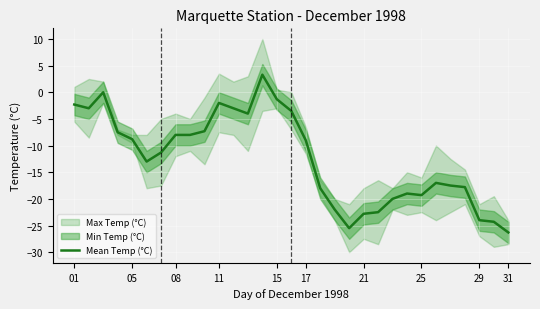

What is the average value?

-12.4